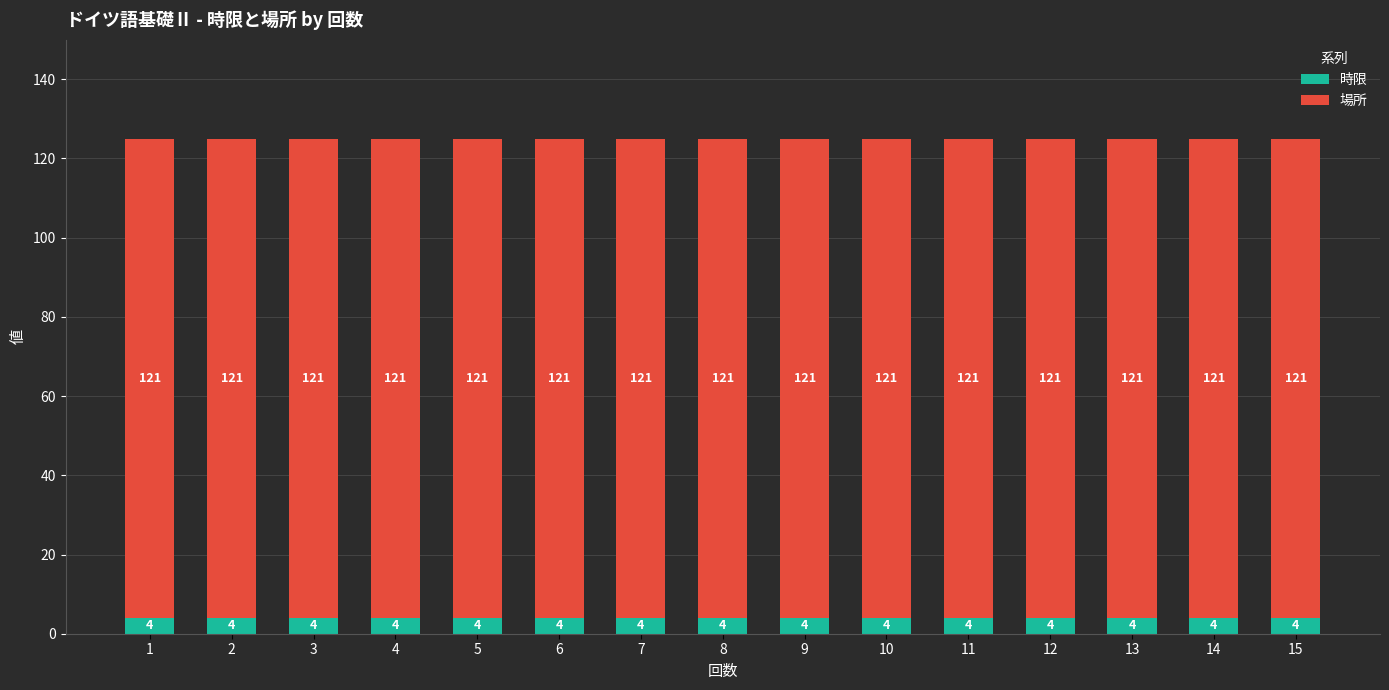

The value of 時限 at 1 is 4. True or false?

True